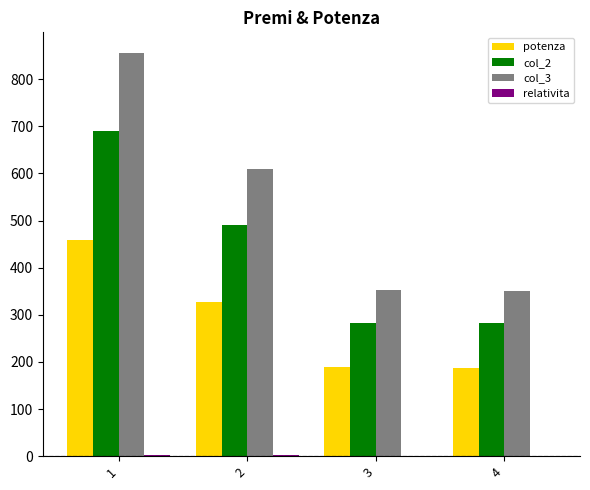

The value of potenza at 4 is 40.8. True or false?

False